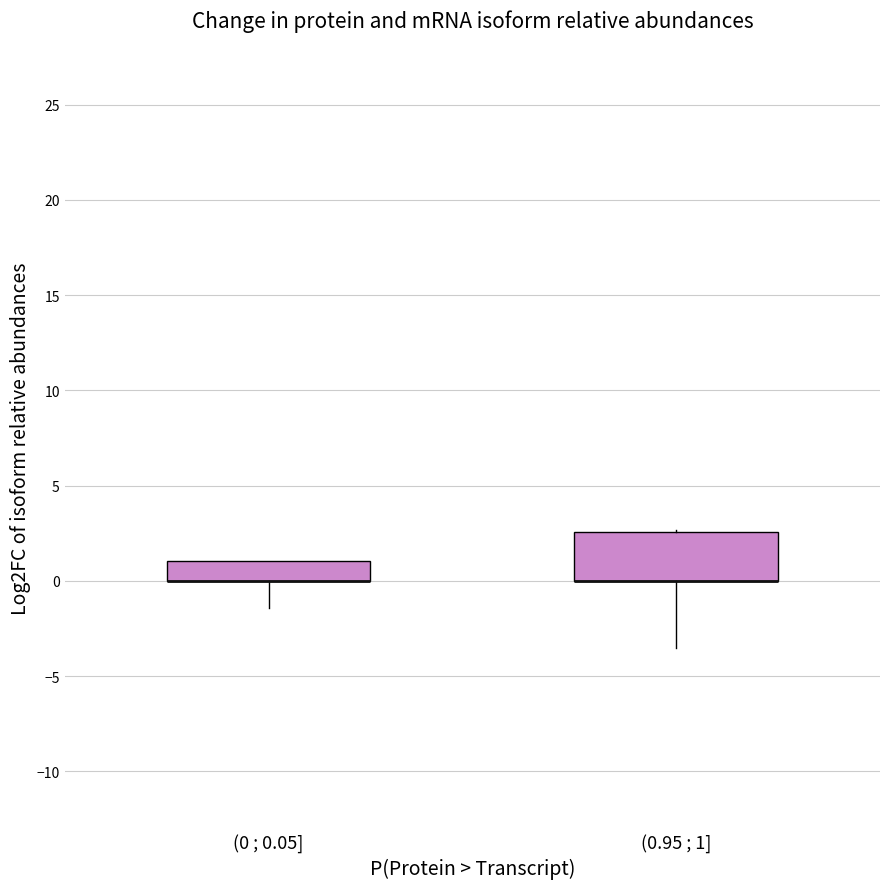

Reading left to right, transcribe this box plot: for each box, give where its median line is, the range the box spans, and where its two whiskers end, as read against the y-axis. The values are not printed on the chart, so give them approximately, as read against the axis.

(0 ; 0.05]: median 0.0 (drawn on the box's lower edge), box 0.0 to 1.0, whiskers -1.5 to 1.0
(0.95 ; 1]: median 0.0 (drawn on the box's lower edge), box 0.0 to 2.5, whiskers -3.5 to 2.5